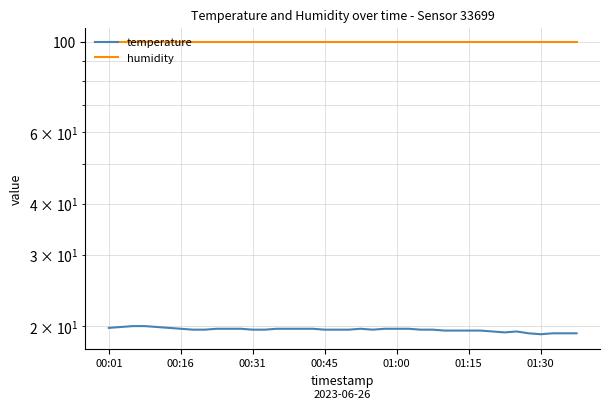

True or false: humidity and temperature cross at least once.

False